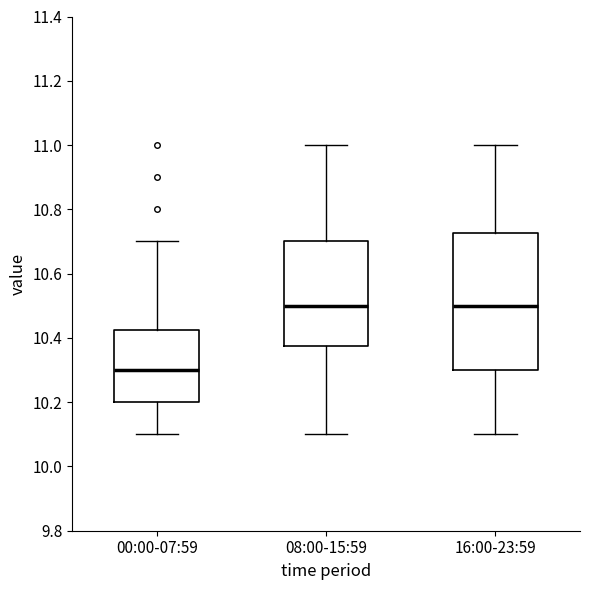

Which box's median line is the lowest?

00:00-07:59